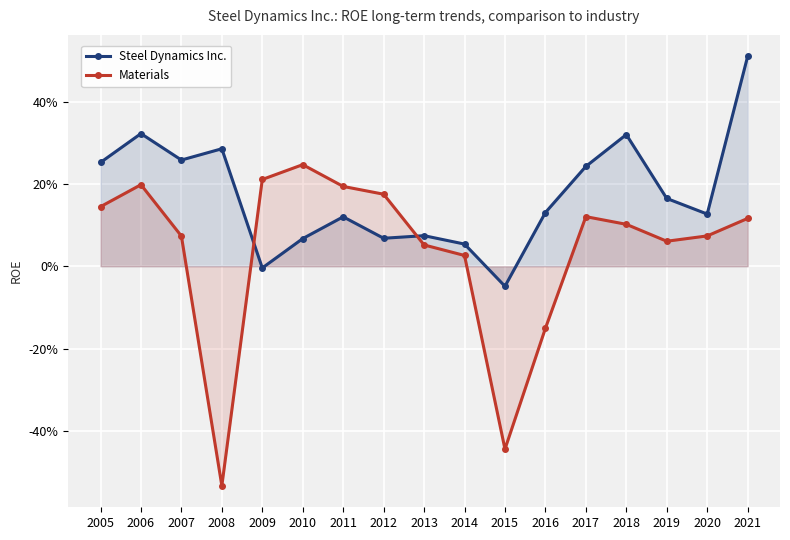

Where is Steel Dynamics Inc. nearest to the value 0?

2009